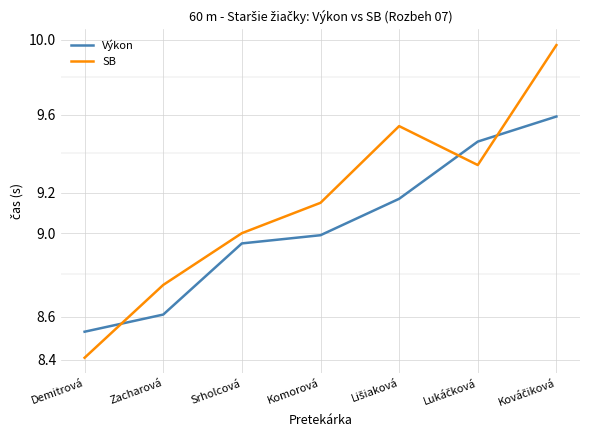

List the labels in order of SB value, largest first.

Kováčiková, Lišiaková, Lukáčková, Komorová, Srholcová, Zacharová, Demitrová